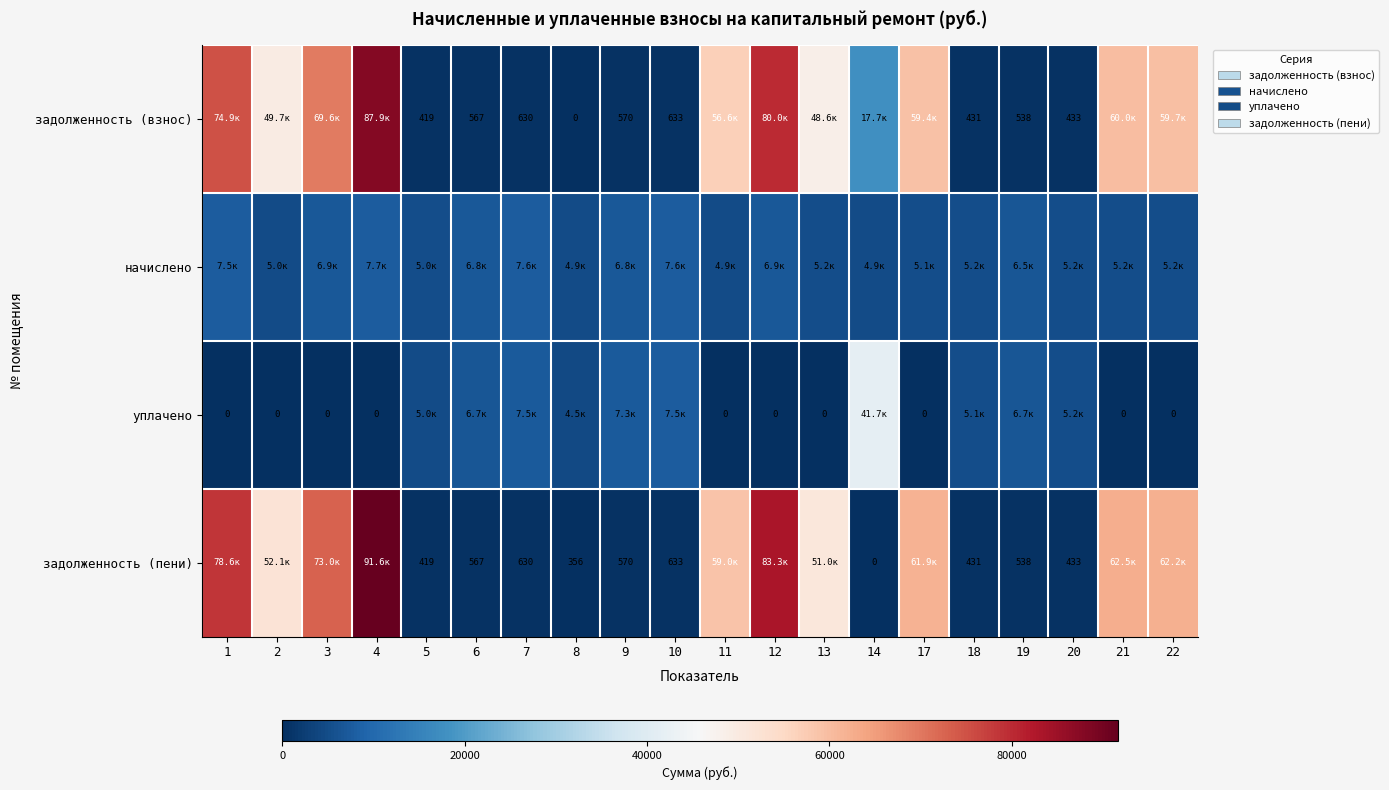

How many values in the начислено series exceed 5201?

10